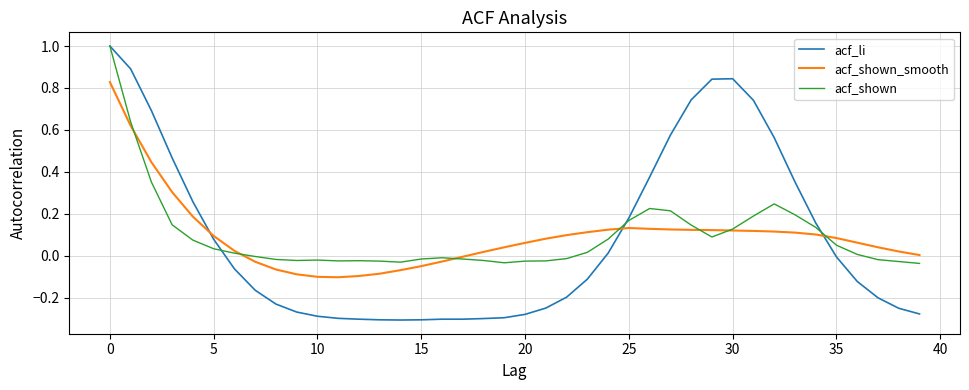

How many times do acf_shown_smooth and acf_li cross each other?

3